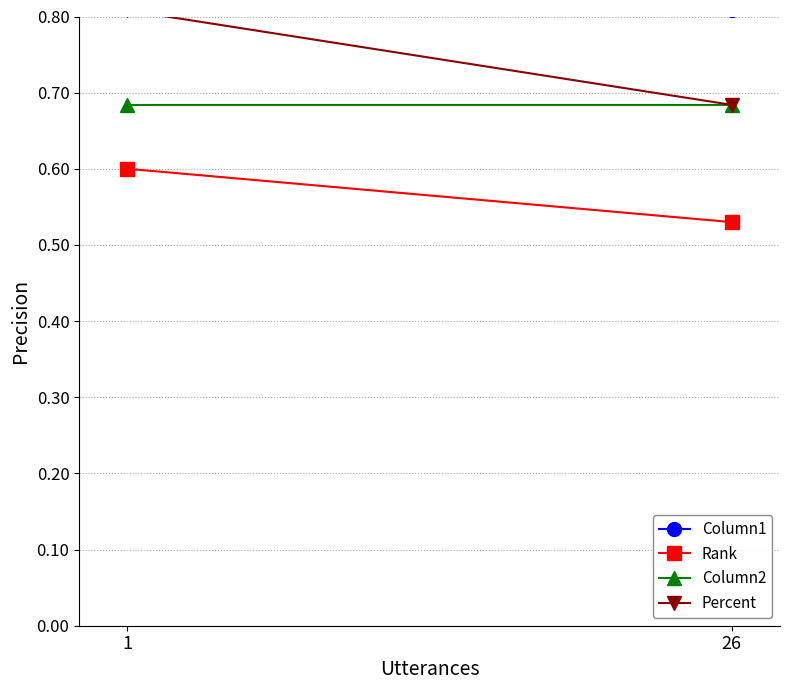

The value of Column2 at 1 is 0.7. True or false?

True